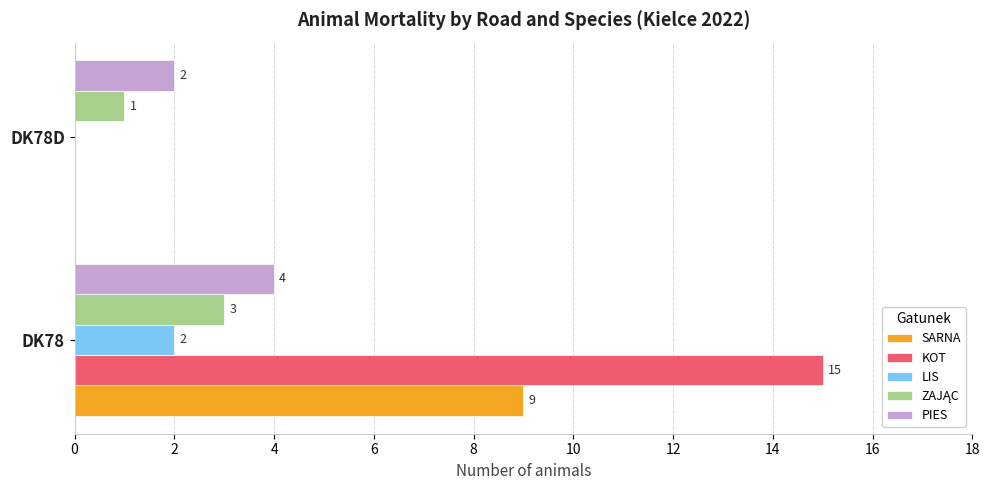

The value of KOT at DK78 is 15. True or false?

True